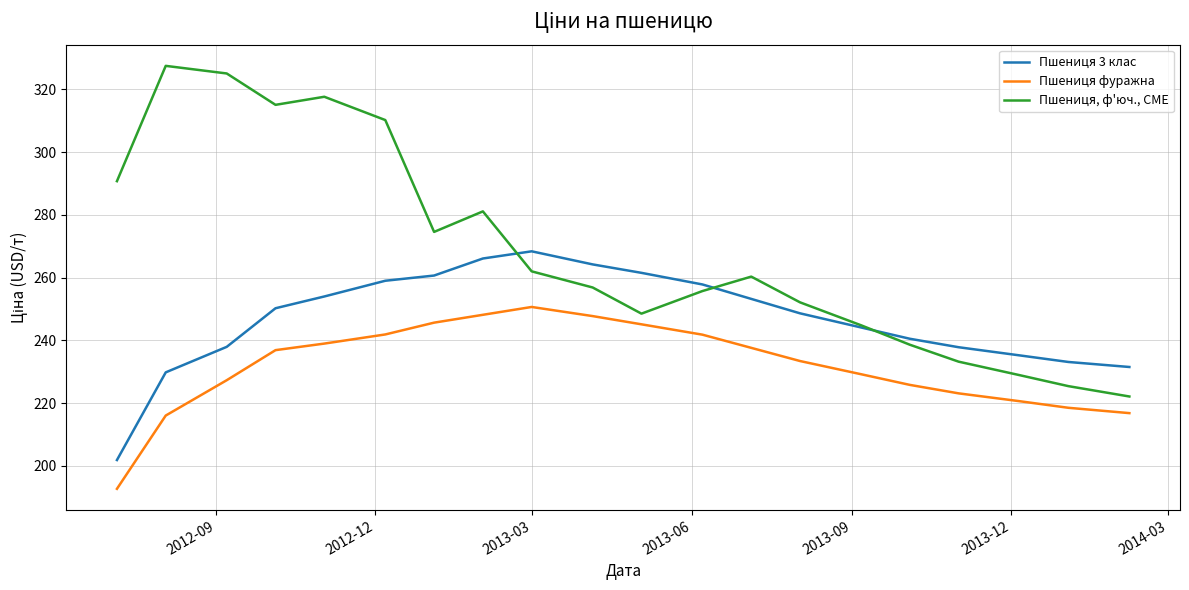

Rank the series by their average value, from highest to lowest.

Пшениця, ф'юч., CME, Пшениця 3 клас, Пшениця фуражна